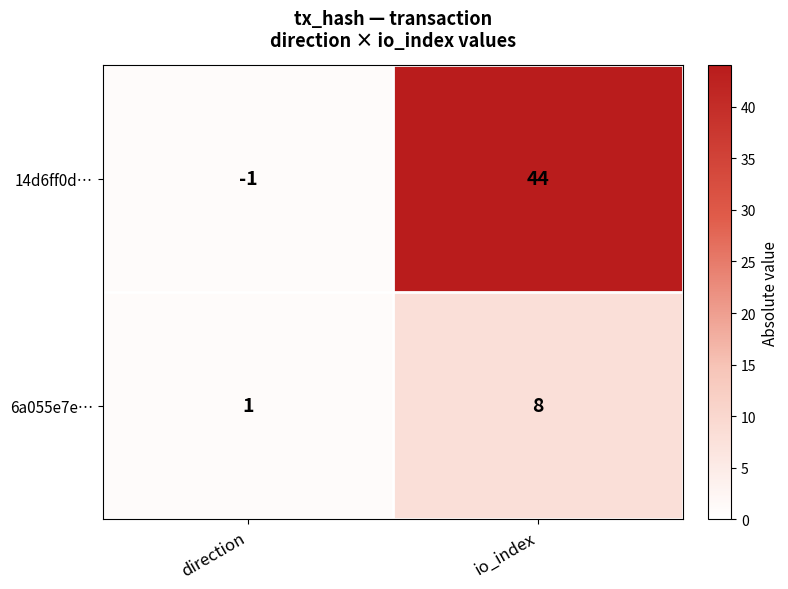

At which label is 6a055e7e… closest to 4?

direction